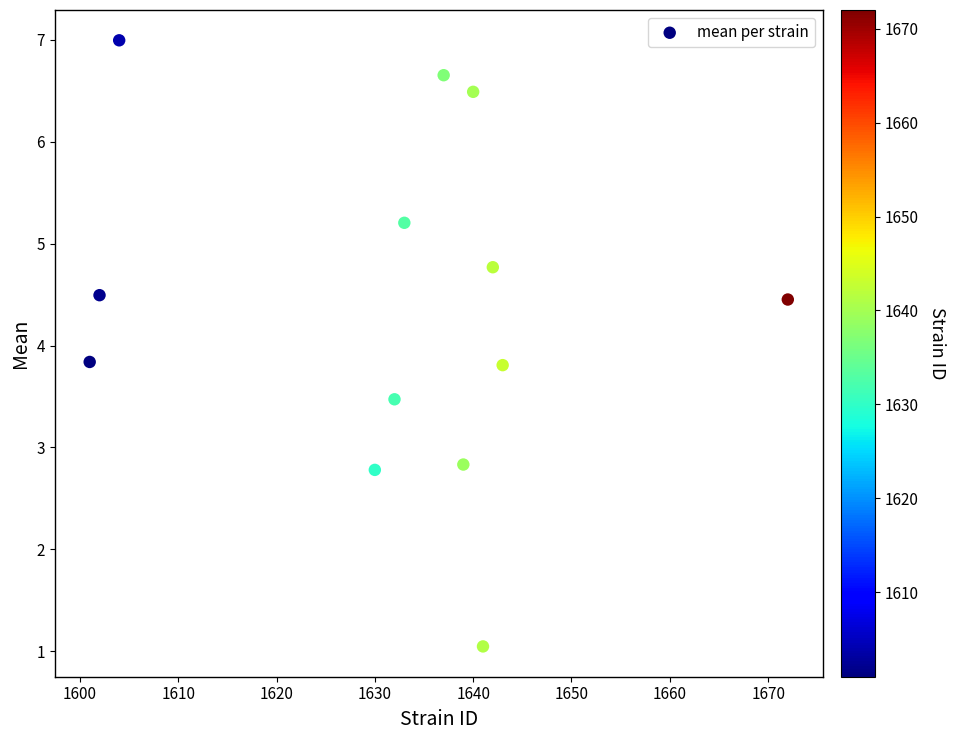

What is the range of X values (max minus min)?

71.0